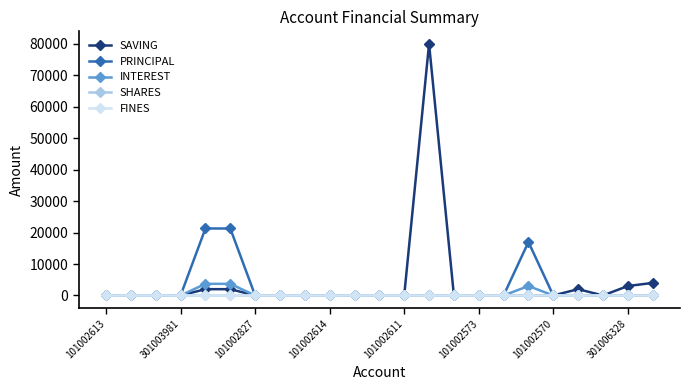

True or false: SAVING and INTEREST intersect in this chart.

False